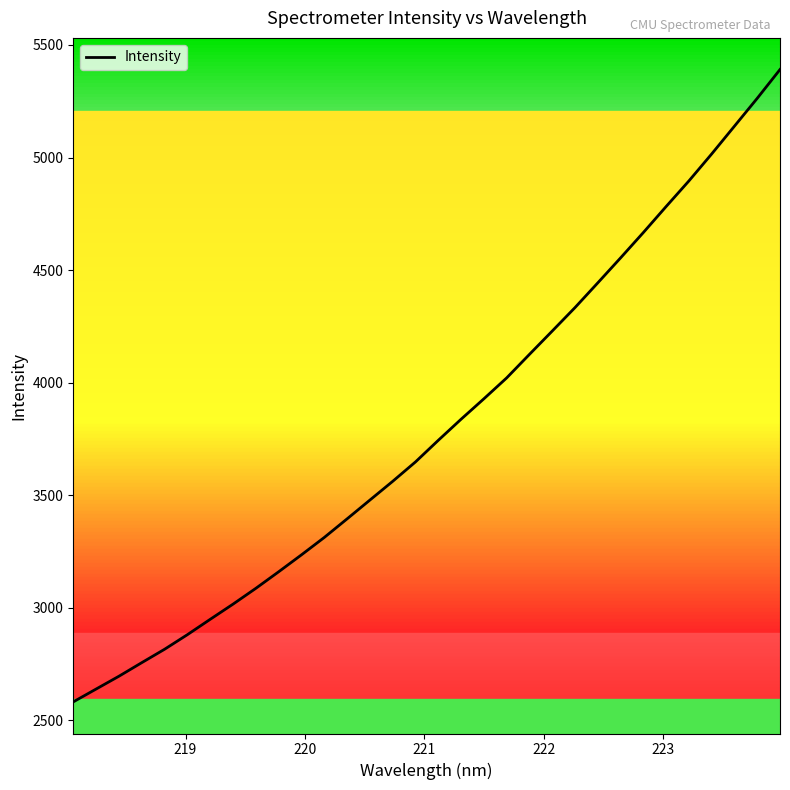

What is the maximum value shown in the chart?

5391.1